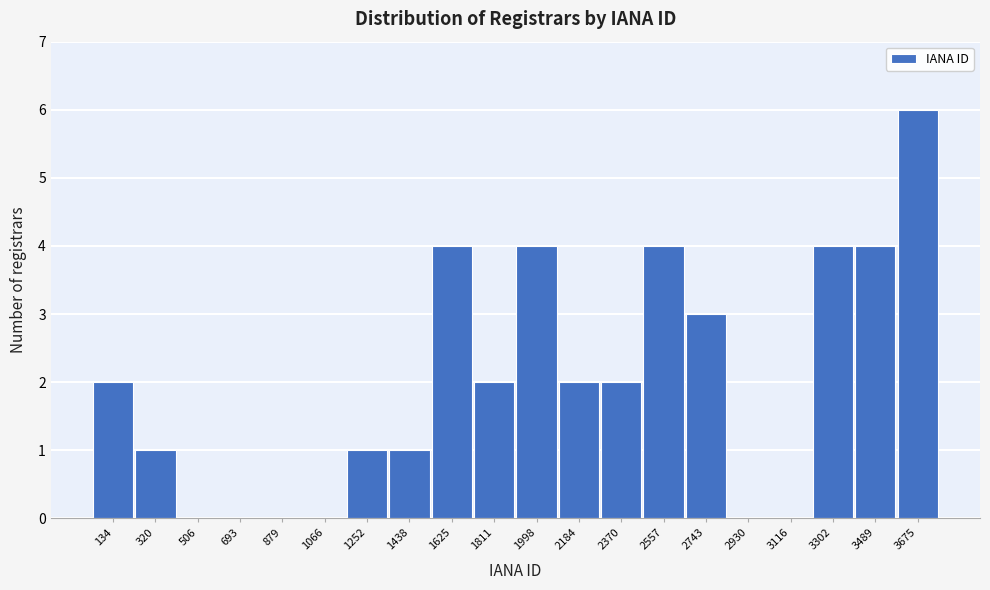

Which label corresponds to the largest value in the chart?

3675